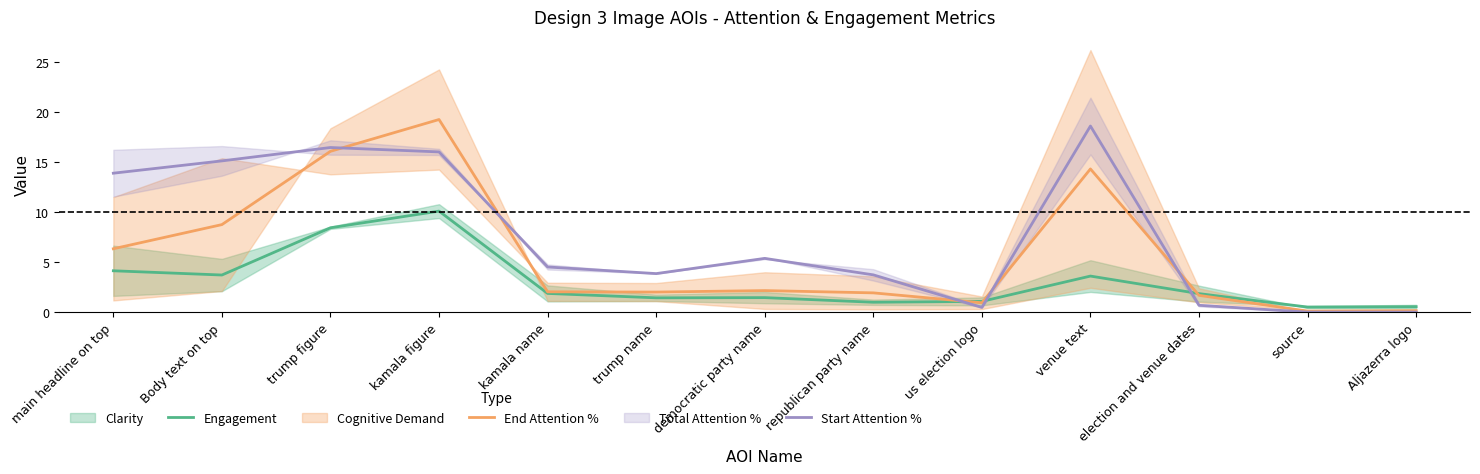

How many lines are shown in the chart?

3